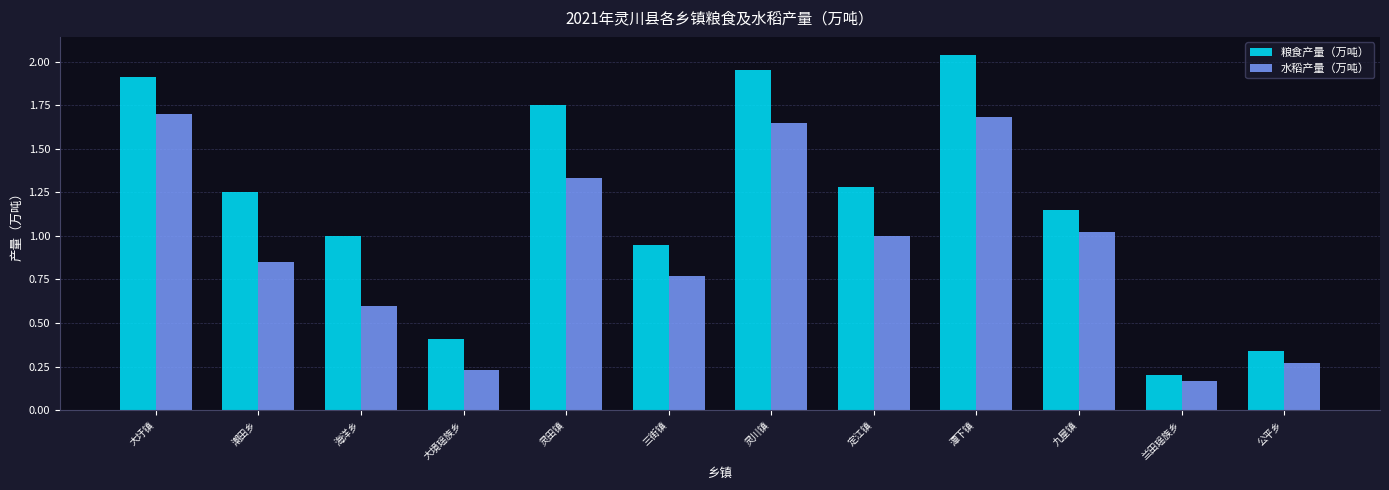

List the series in order of their peak value, highest first.

粮食产量（万吨）, 水稻产量（万吨）